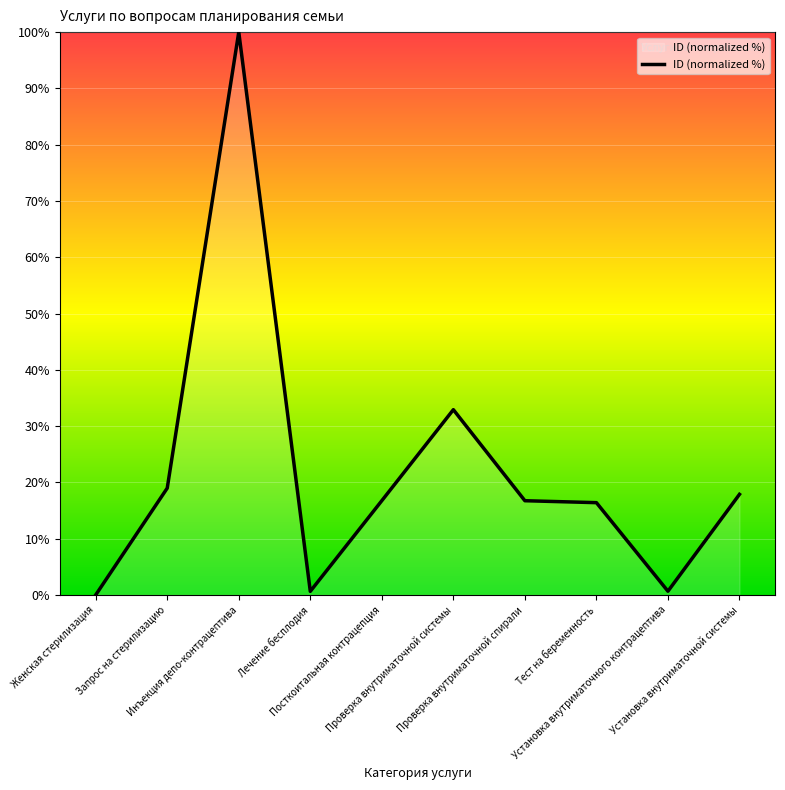

Is it true that the value at Тест на беременность is 21.3?

False